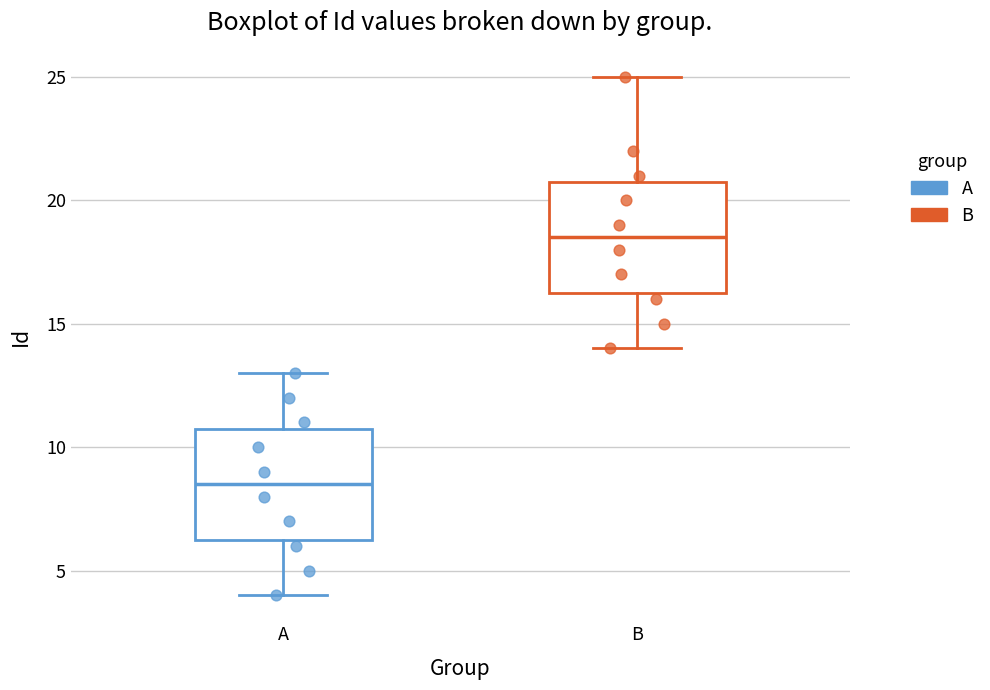

Reading left to right, transcribe this box plot: for each box, give where its median line is, the range the box spans, and where its two whiskers end, as read against the y-axis. The values are not printed on the chart, so give them approximately, as read against the axis.

A: median 8.5, box 6.5 to 11.0, whiskers 4.0 to 13.0
B: median 18.5, box 16.5 to 21.0, whiskers 14.0 to 25.0